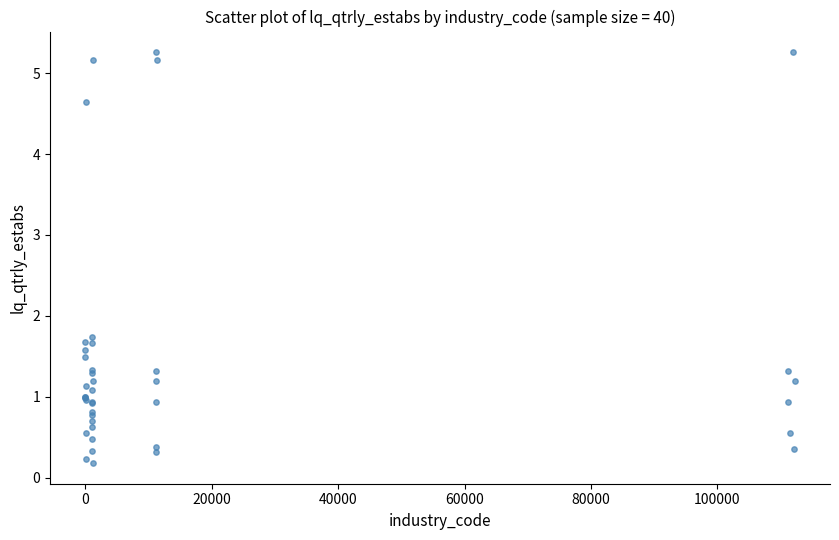

What Y value in the scatter plot is closest to 2?

1.7